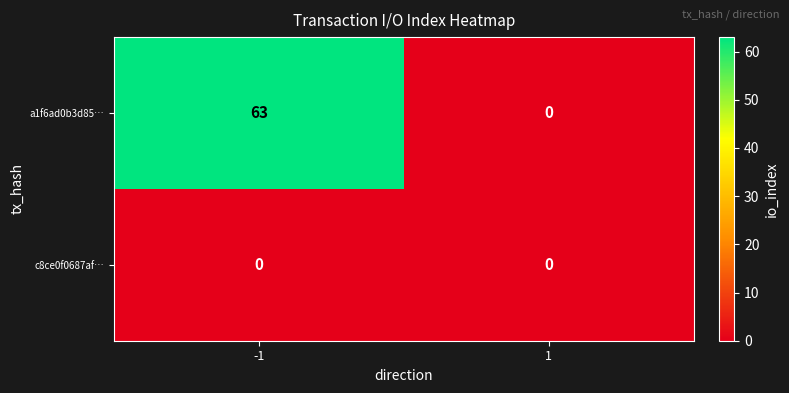

Count the number of data series in this chart.

2